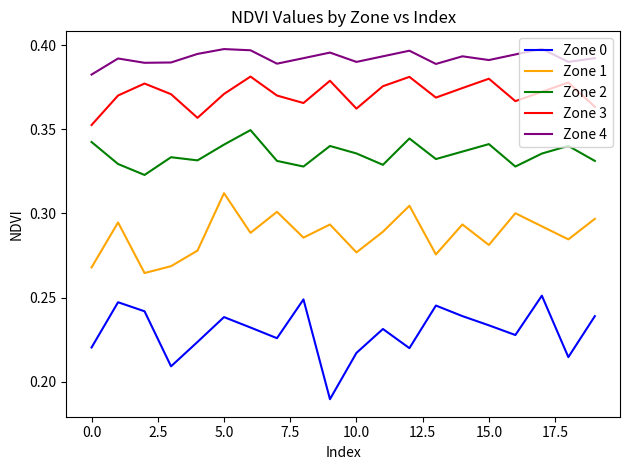

At how many categories does at least one series exceed 0?

20